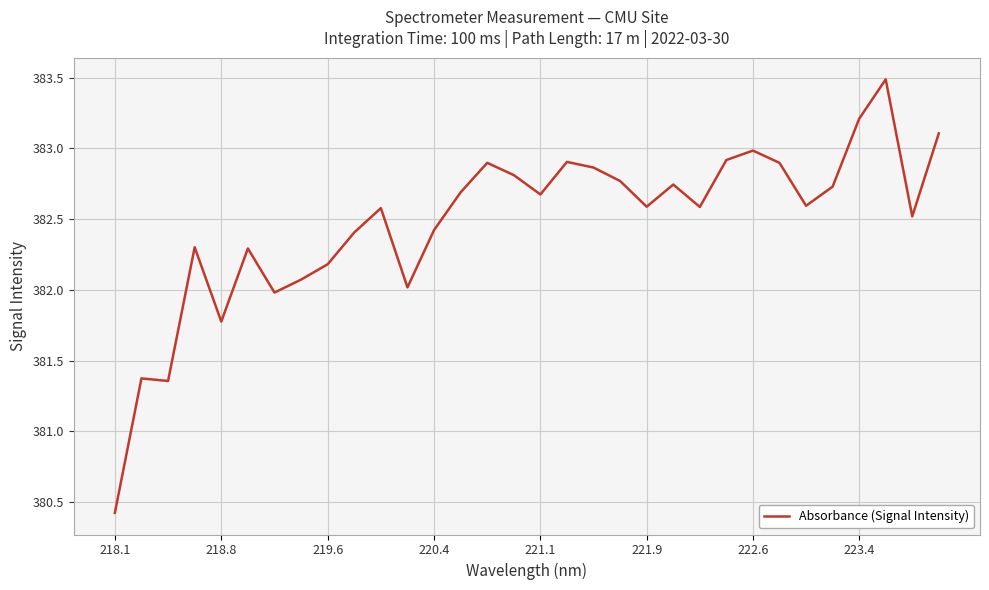

What is the difference between the maximum and minimum values?

3.1